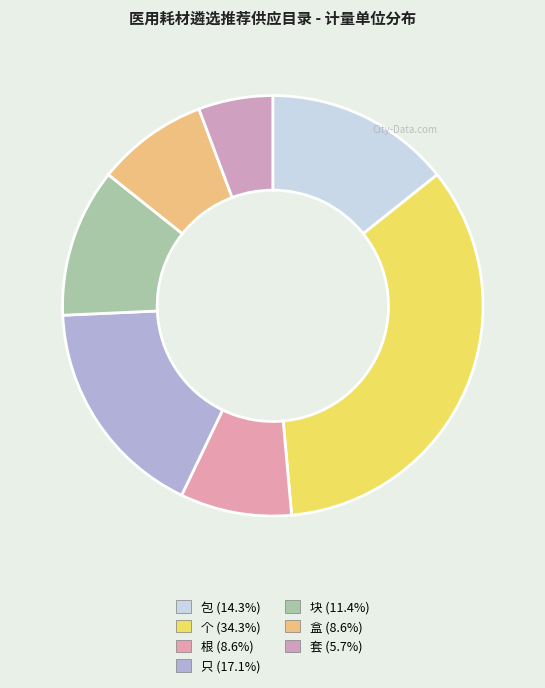

What percentage is the 根 slice, to the nearest percent?

9%